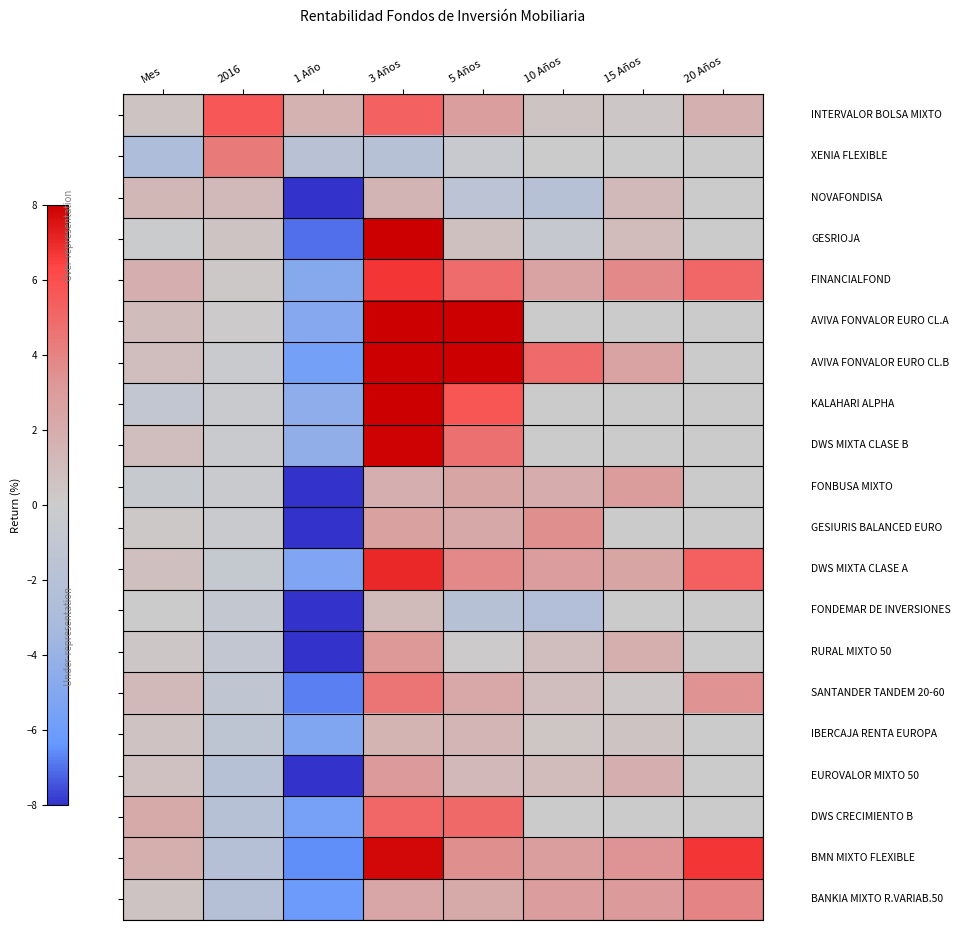

At how many categories does at least one series exceed -2?

8